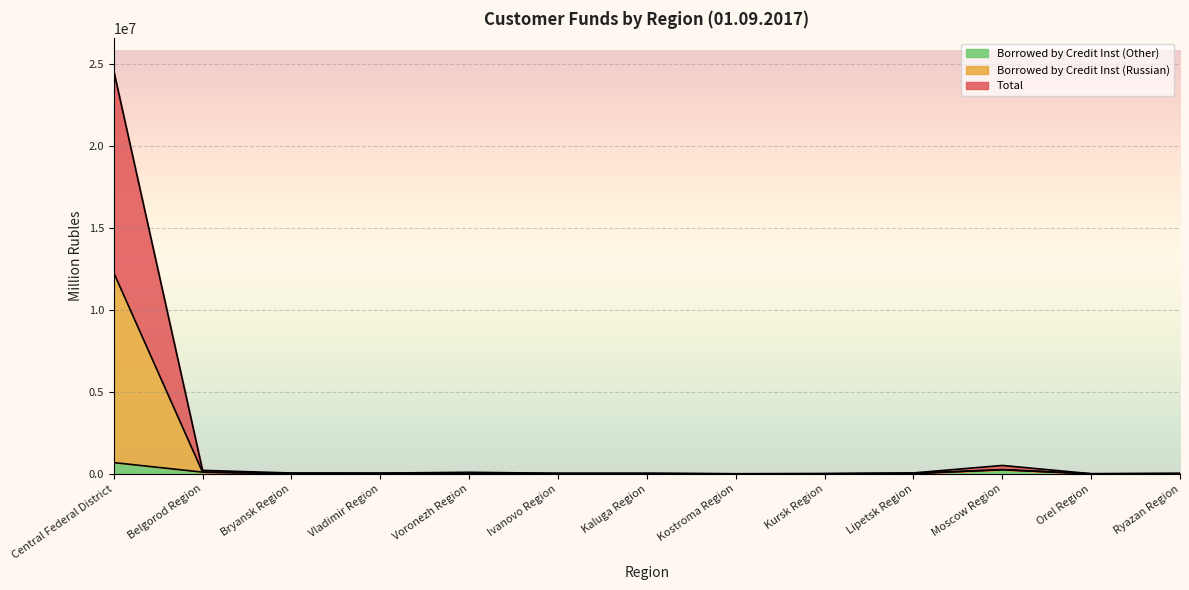

True or false: Total and Borrowed by Credit Inst (Other) intersect in this chart.

False